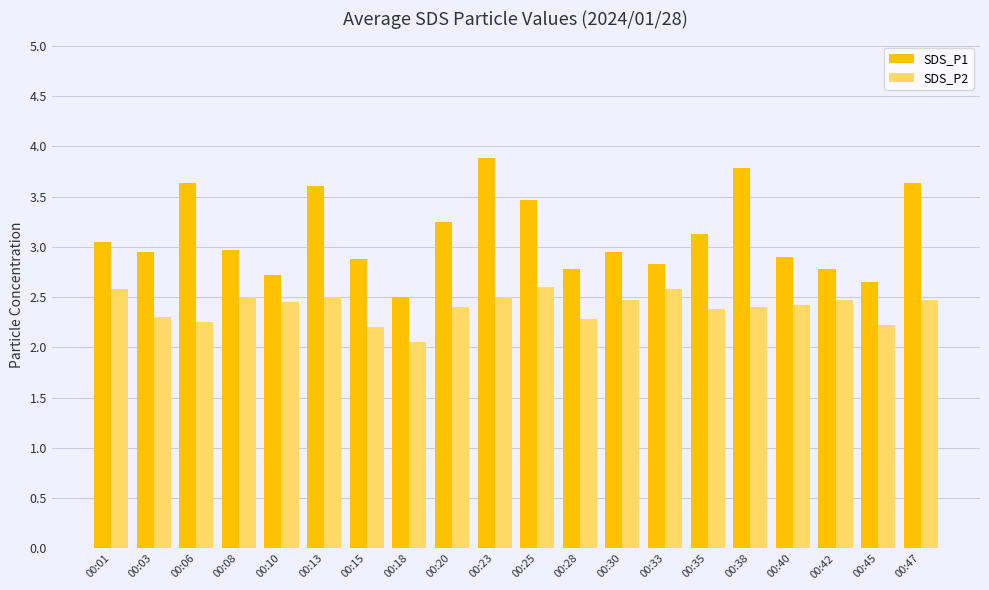

The SDS_P1 series shows 1.2 at 00:18. True or false?

False